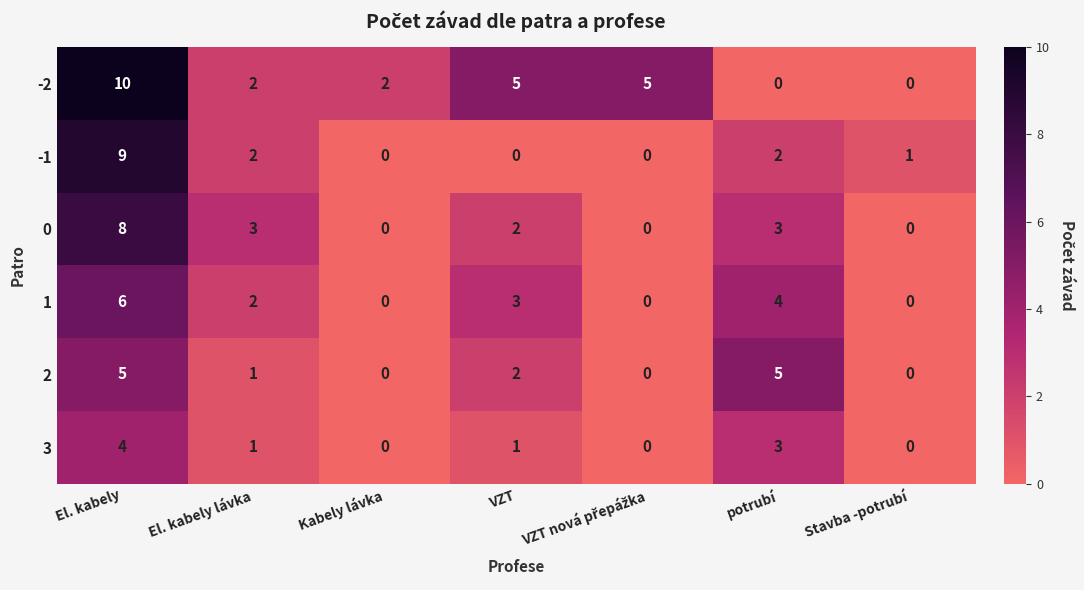

At which category is the sum across all series the highest?

El. kabely